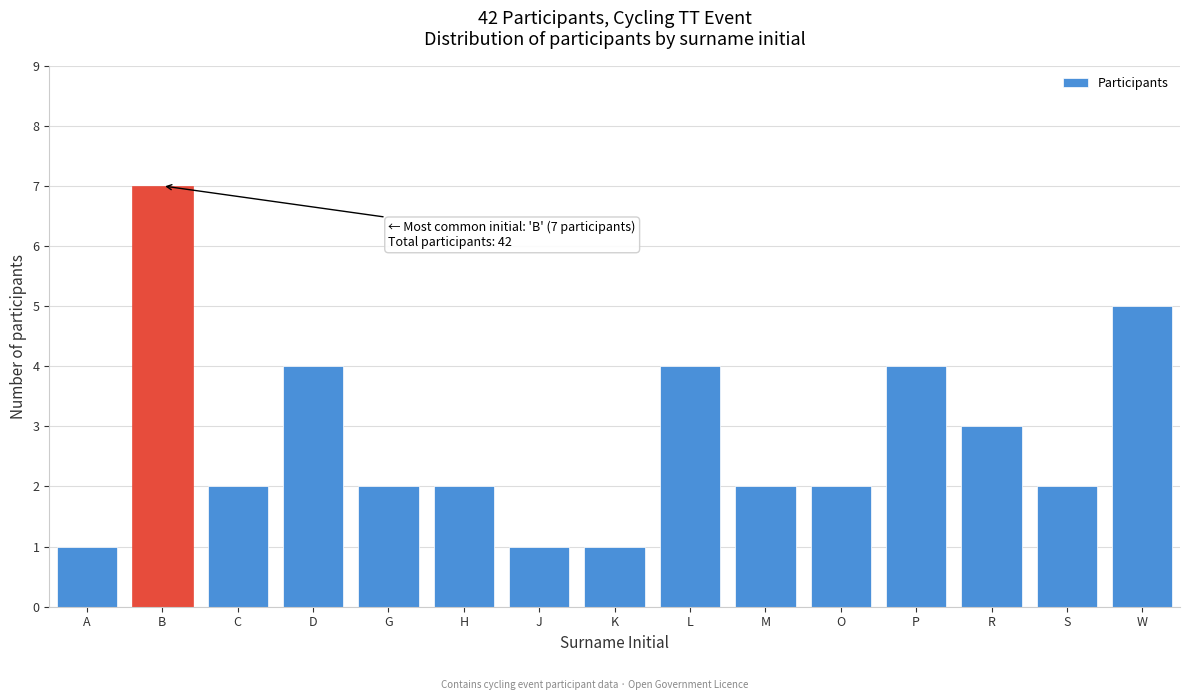

Reading right to left, list all the values displayed in this chart.

W=5	S=2	R=3	P=4	O=2	M=2	L=4	K=1	J=1	H=2	G=2	D=4	C=2	B=7	A=1